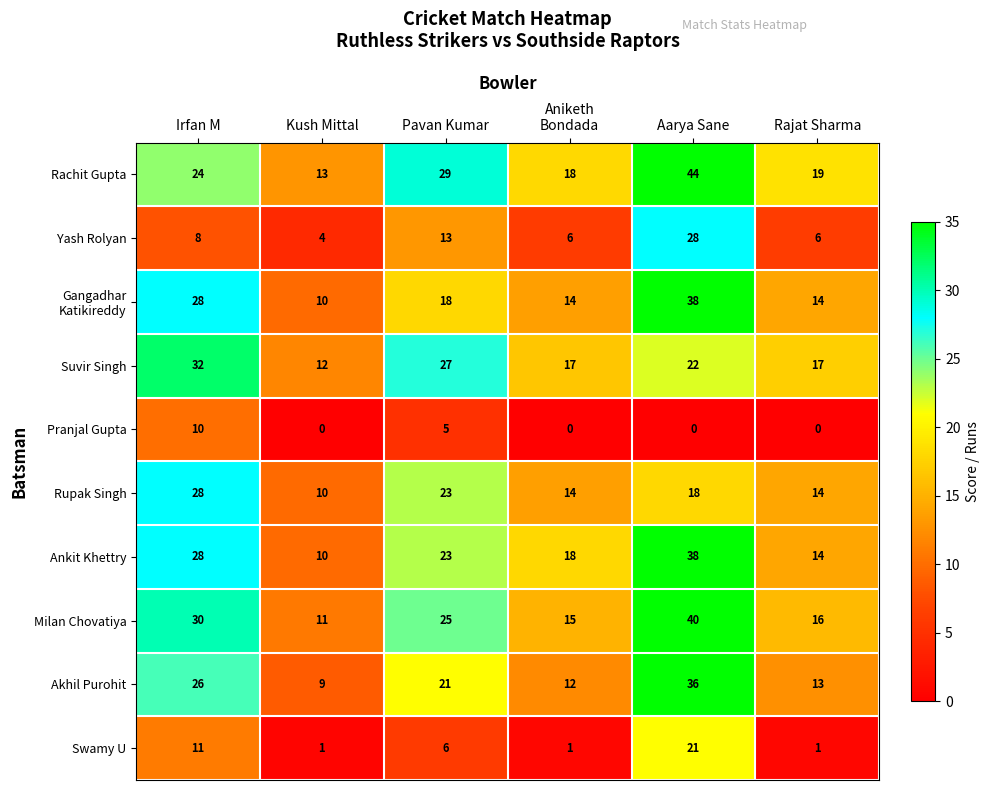

What is the maximum value for Ankit Khettry?

38